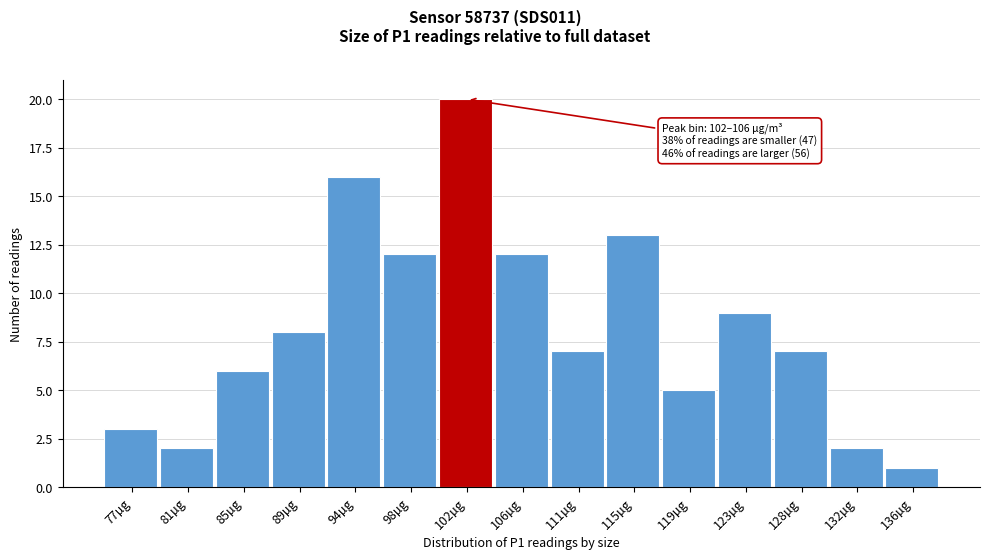

Reading left to right, extract all data points from this chart.

77µg=3	81µg=2	85µg=6	89µg=8	94µg=16	98µg=12	102µg=20	106µg=12	111µg=7	115µg=13	119µg=5	123µg=9	128µg=7	132µg=2	136µg=1